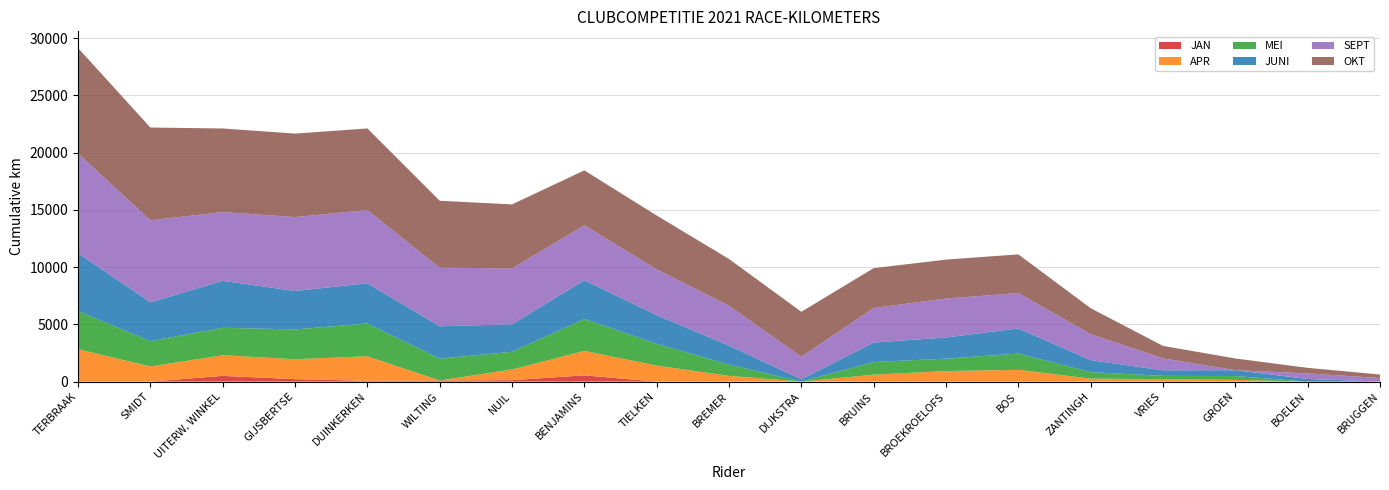

Reading left to right, extract all data points from this chart.

JAN: 0	0	500	213	71	95	127	544	0	0	0	0	0	0	0	0	0	0	0
APR: 2833	1320	1800	1741	2142	0	932	2136	1400	501	0	605	921	1028	261	217	148	0	0
MEI: 3325	2205	2400	2600	2862	1907	1544	2780	1900	976	0	1105	1084	1417	561	285	336	0	0
JUNI: 5051	3400	4100	3359	3510	2829	2398	3392	2500	1665	200	1700	1847	2198	1050	483	512	230	5
SEPT: 8715	7160	6000	6450	6397	5114	4885	4795	4000	3477	1971	3015	3400	3085	2268	1047	0	485	306
OKT: 9202	8100	7300	7291	7121	5845	5586	4795	4700	4086	3924	3480	3400	3380	2268	1084	1023	485	306